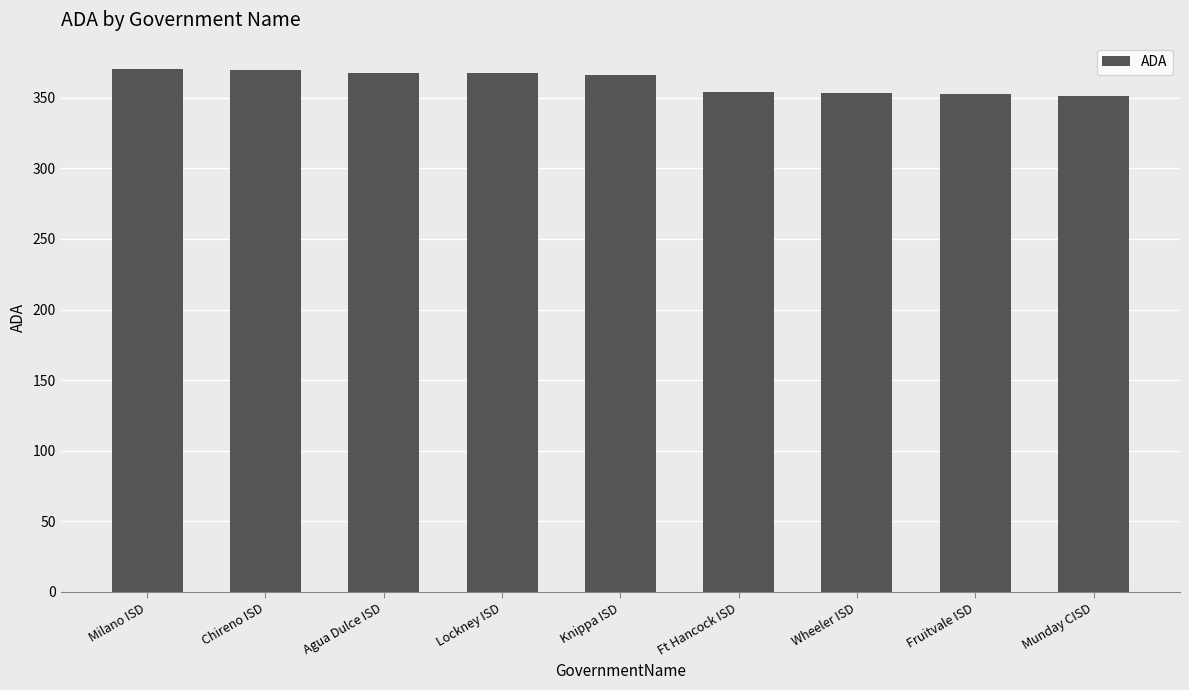

What is the greatest value displayed?

370.5